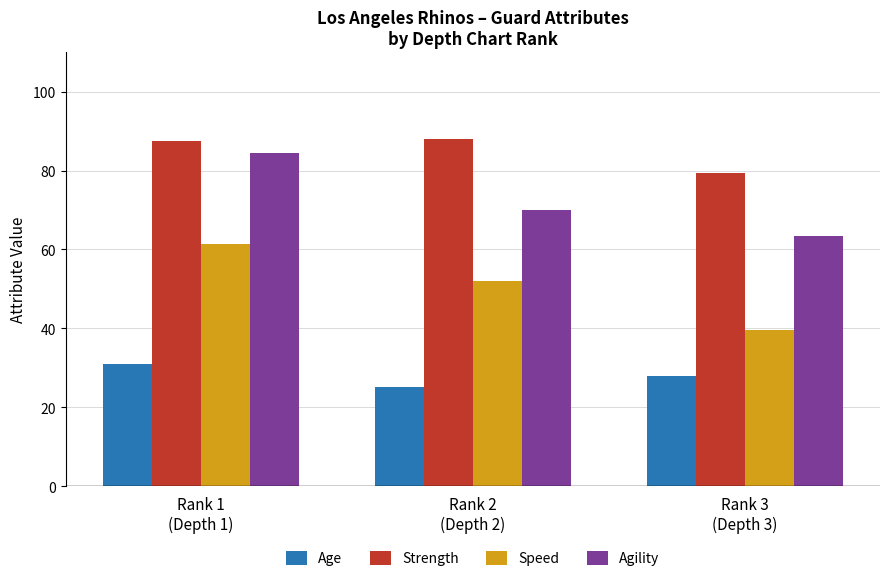

Which series has the largest range (max minus min)?

Speed